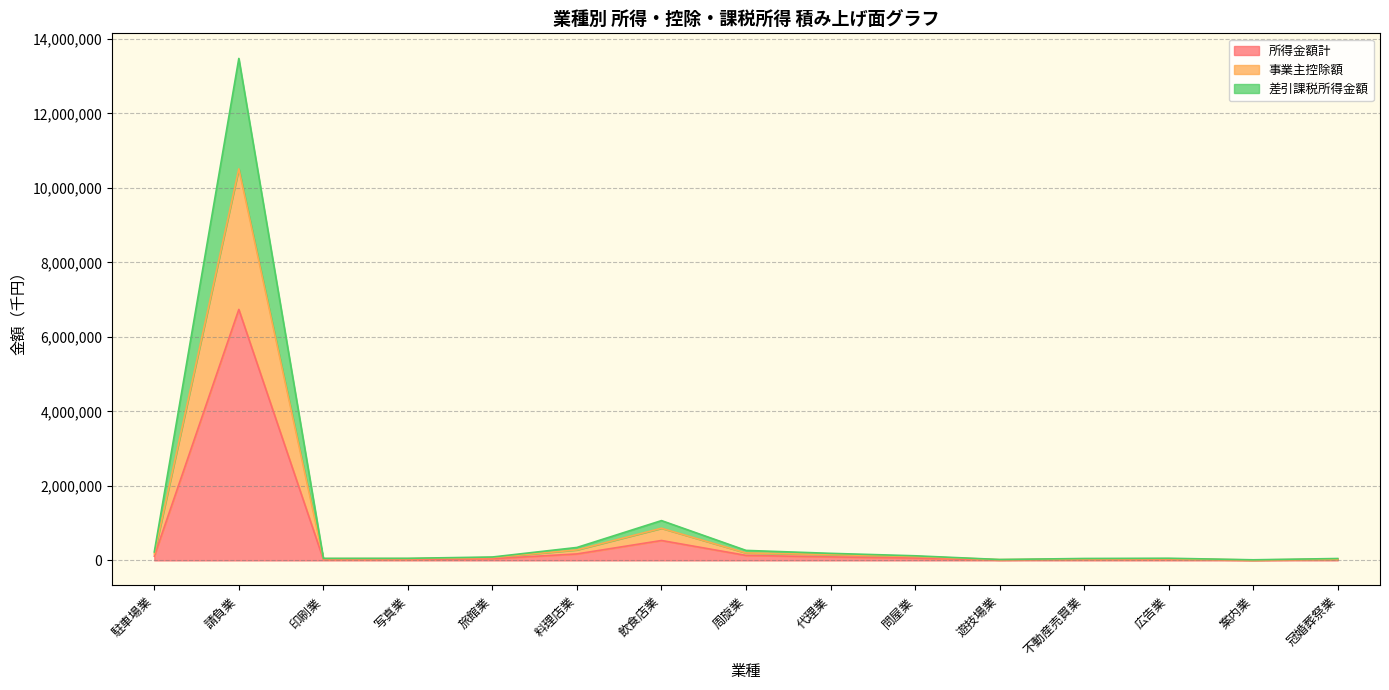

How many distinct data groups are displayed?

3